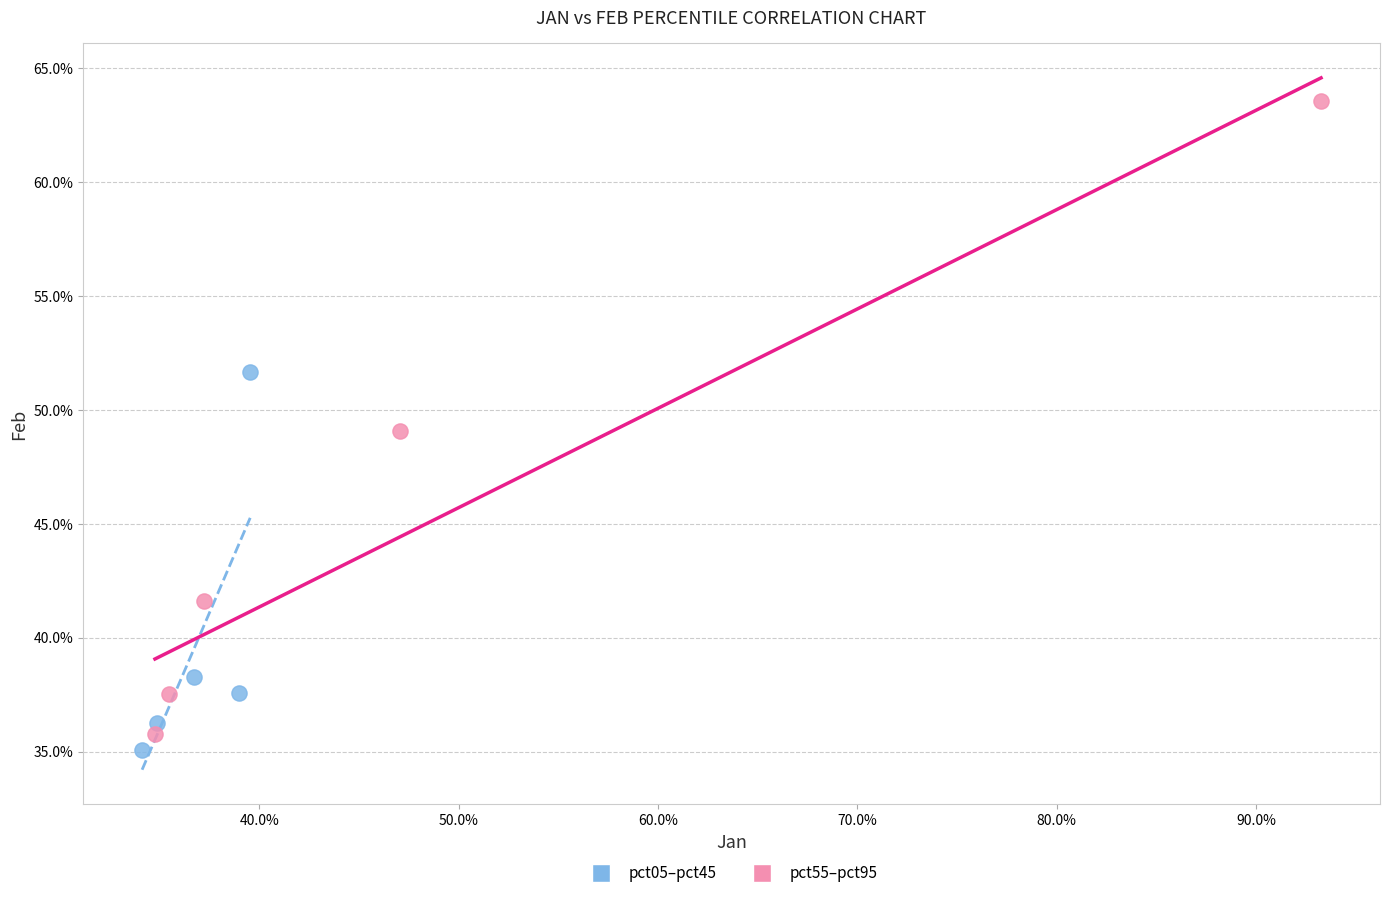

What are all the series names shown in the legend?

pct05–pct45, pct55–pct95